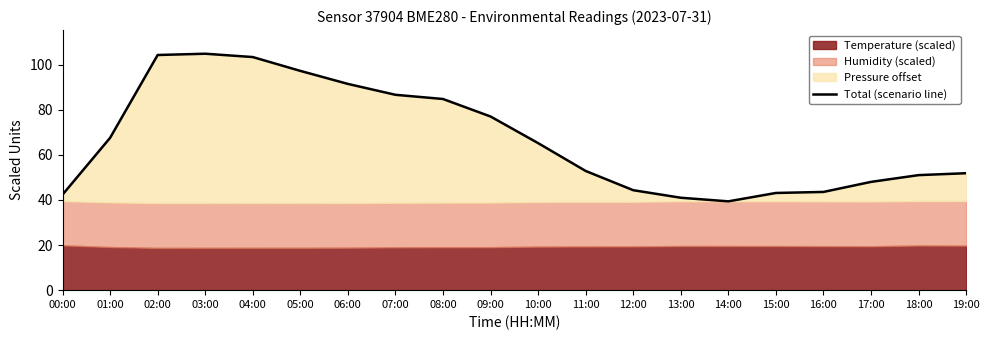

List the labels in order of value, smallest first.

14:00, 13:00, 00:00, 15:00, 16:00, 12:00, 17:00, 18:00, 19:00, 11:00, 10:00, 01:00, 09:00, 08:00, 07:00, 06:00, 05:00, 04:00, 02:00, 03:00